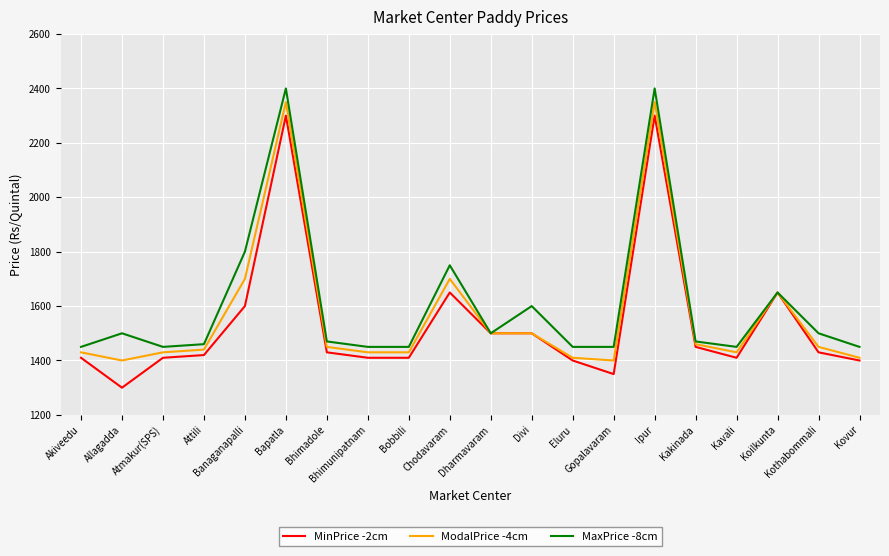

At which label does MinPrice -2cm first exceed 1430?

Banaganapalli